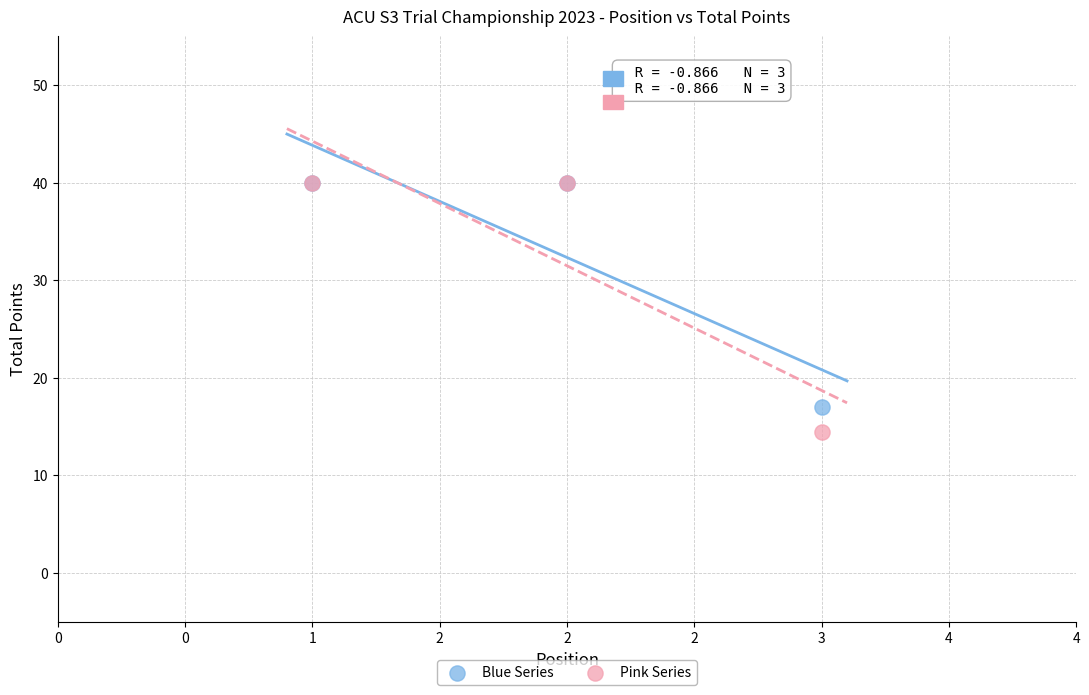

Across all series, what Y value is closest to 27?

17.0